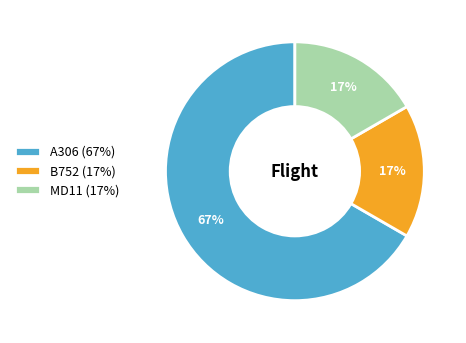

The B752 slice represents 17% of the pie. True or false?

True